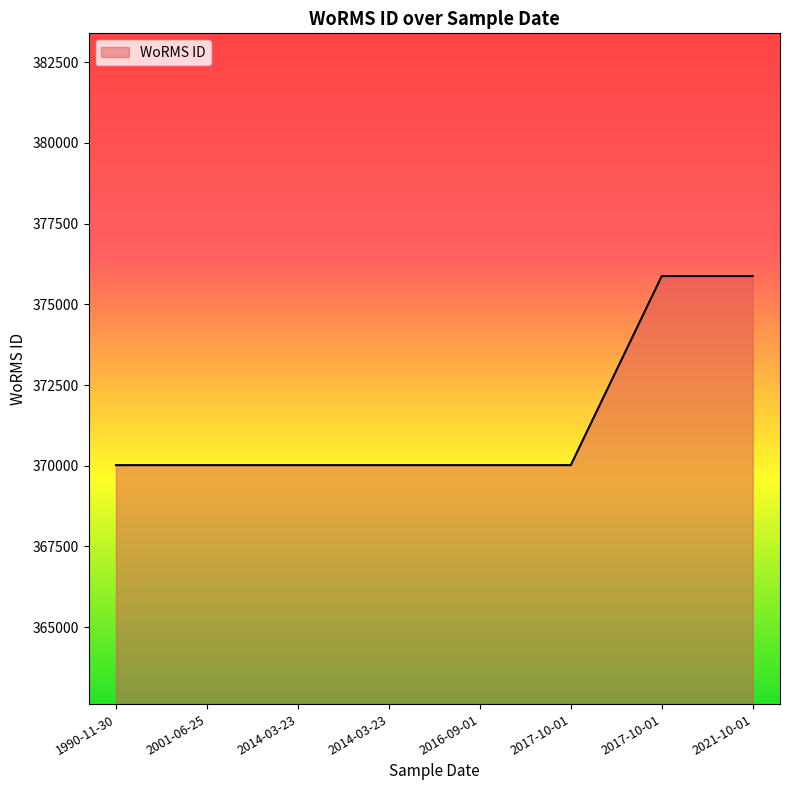

True or false: the data has more than 1 interior local peaks.

False